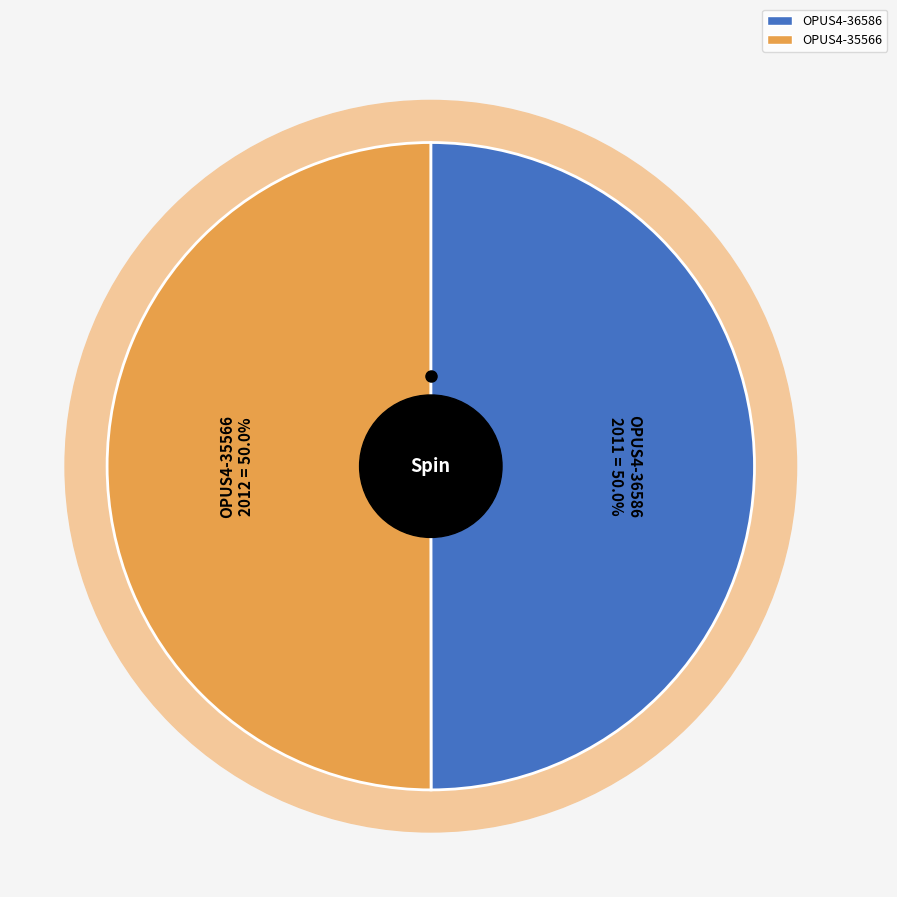

How many slices are in this pie chart?

2